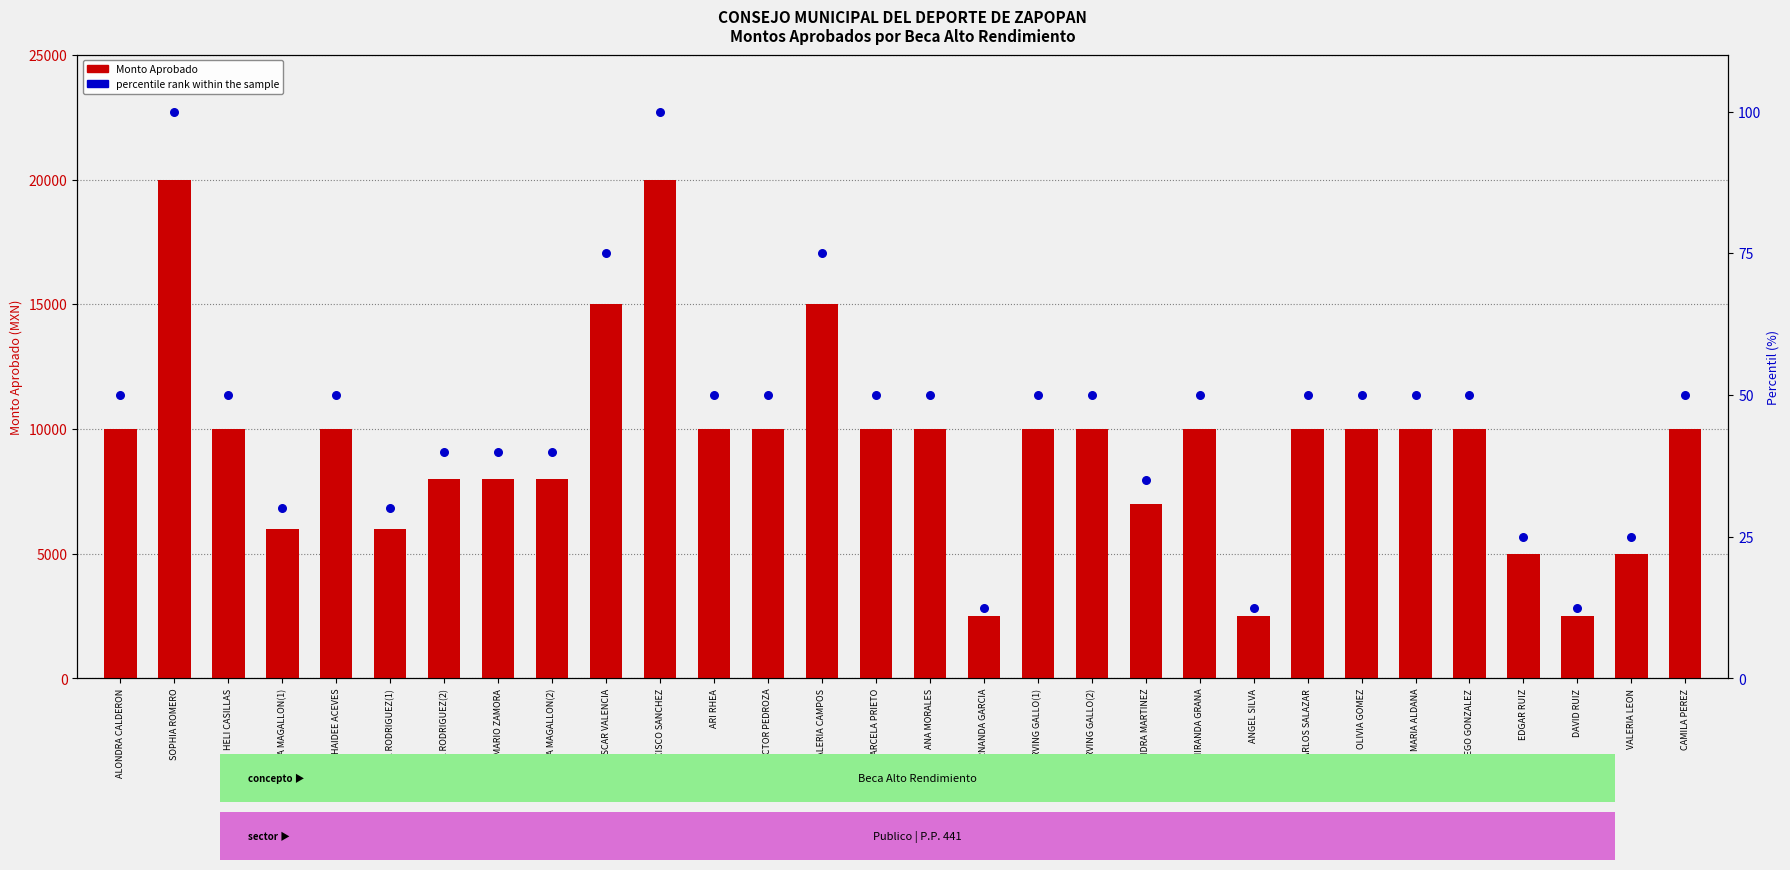

Which series has the largest total across all categories?

Monto Aprobado